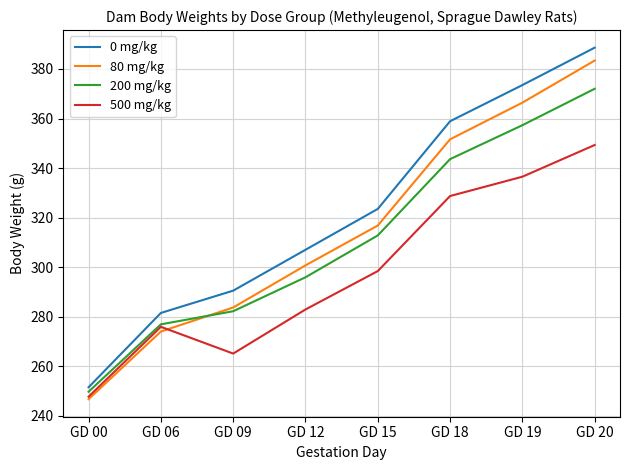

Reading right to left, extract all data points from this chart.

0 mg/kg: GD 20=388.6	GD 19=373.5	GD 18=358.9	GD 15=323.5	GD 12=307.0	GD 09=290.5	GD 06=281.5	GD 00=251.5
80 mg/kg: GD 20=383.4	GD 19=366.4	GD 18=351.6	GD 15=316.8	GD 12=300.7	GD 09=283.7	GD 06=274.0	GD 00=246.7
200 mg/kg: GD 20=372.0	GD 19=357.3	GD 18=343.6	GD 15=312.8	GD 12=295.9	GD 09=282.2	GD 06=276.9	GD 00=249.7
500 mg/kg: GD 20=349.3	GD 19=336.5	GD 18=328.7	GD 15=298.4	GD 12=282.9	GD 09=265.1	GD 06=275.9	GD 00=247.7